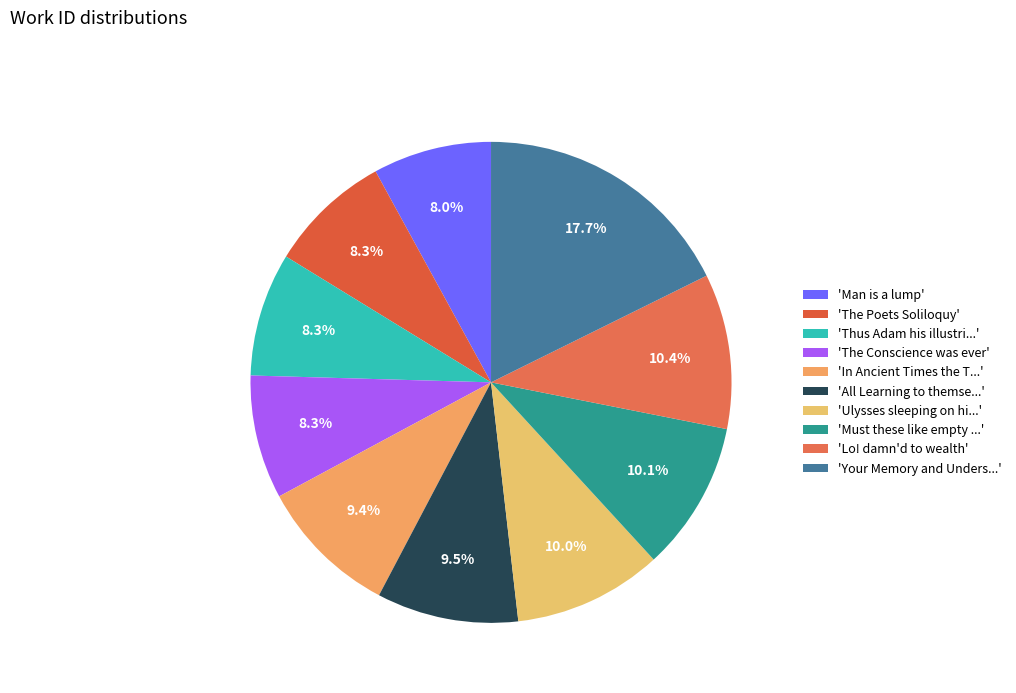

Which slice is the smallest?

Man is a lump